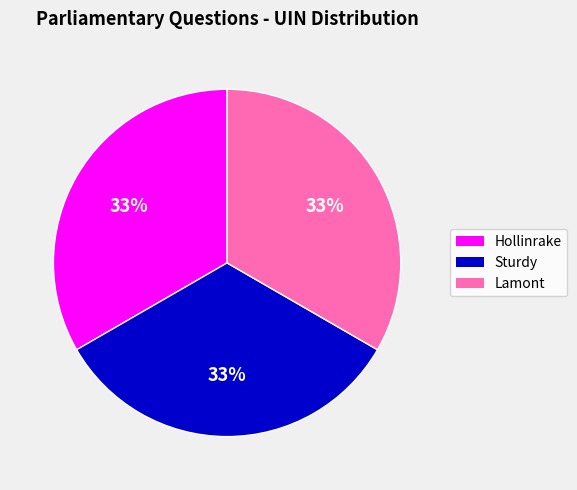

Is there a majority slice in this chart?

No